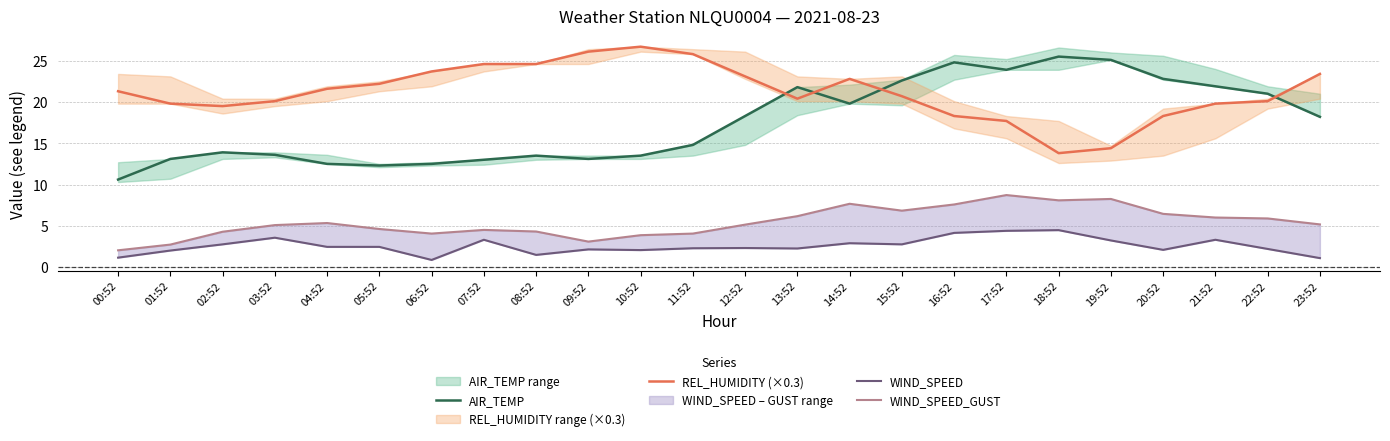

Where is the first local maximum for AIR_TEMP?

02:52